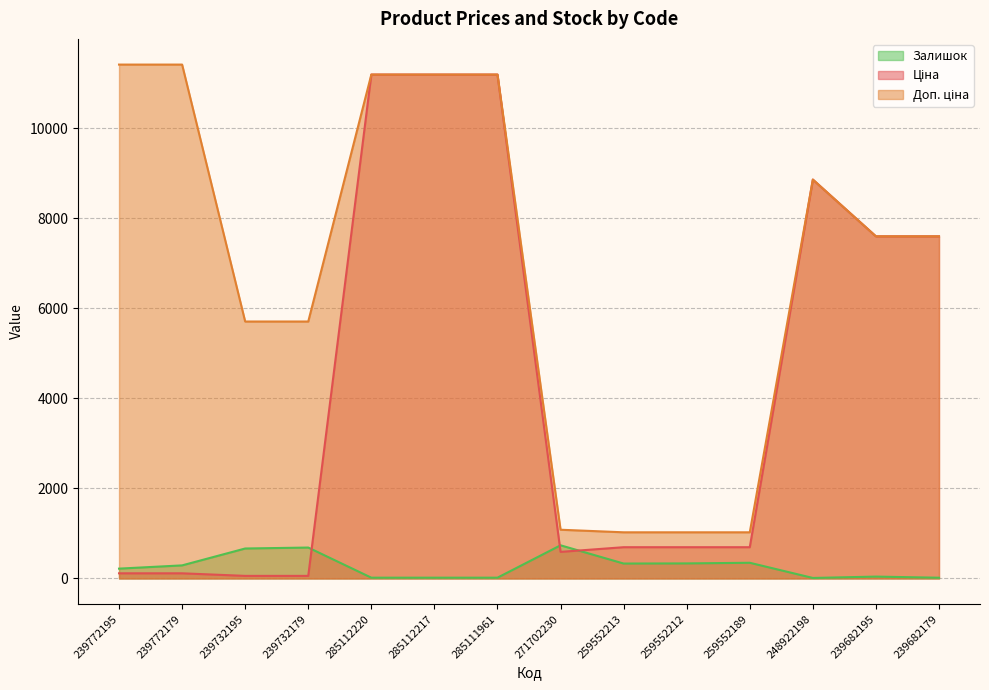

Reading left to right, list all the values displayed in this chart.

Ціна: 239772195=114.1	239772179=114.1	239732195=57.0	239732179=57.0	285112220=11188.2	285112217=11188.2	285111961=11188.2	271702230=589.9	259552213=693.7	259552212=693.7	259552189=693.7	248922198=8856.7	239682195=7596.5	239682179=7596.5
Доп. ціна: 239772195=11410.0	239772179=11410.0	239732195=5705.0	239732179=5705.0	285112220=11188.2	285112217=11188.2	285111961=11188.2	271702230=1081.7	259552213=1024.6	259552212=1024.6	259552189=1024.6	248922198=8856.7	239682195=7596.5	239682179=7596.5
Залишок: 239772195=218.0	239772179=290.0	239732195=665.0	239732179=686.0	285112220=17.0	285112217=17.0	285111961=17.0	271702230=736.0	259552213=331.0	259552212=334.0	259552189=348.0	248922198=11.0	239682195=41.0	239682179=16.0